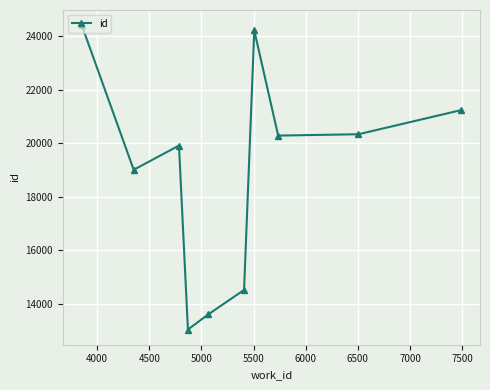

What is the minimum value shown in the chart?

13030